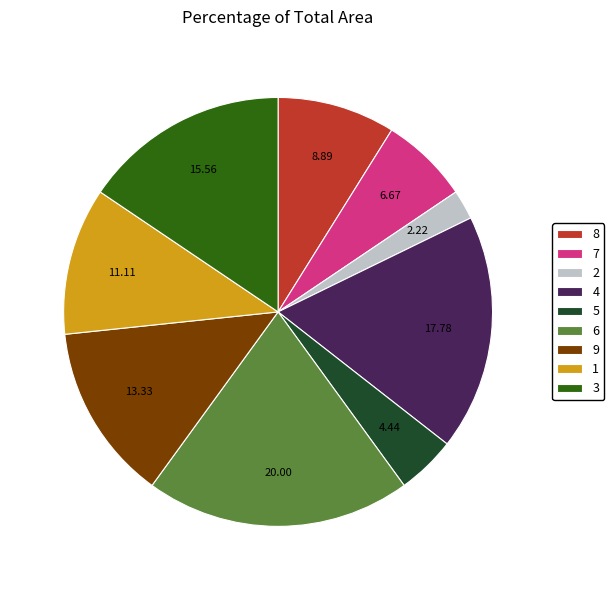

Rank the categories by value from highest to lowest.

6, 4, 3, 9, 1, 8, 7, 5, 2